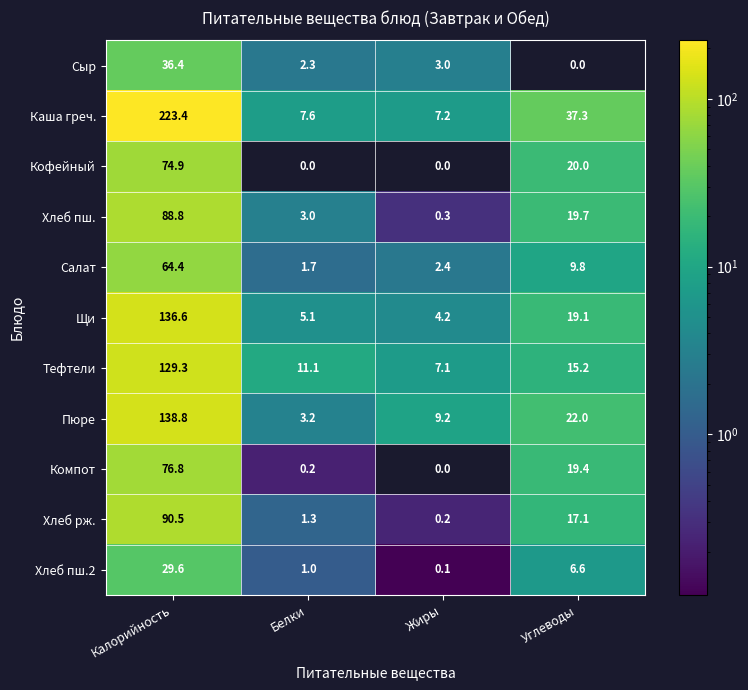

The value of Салат at Калорийность is 64.4. True or false?

True